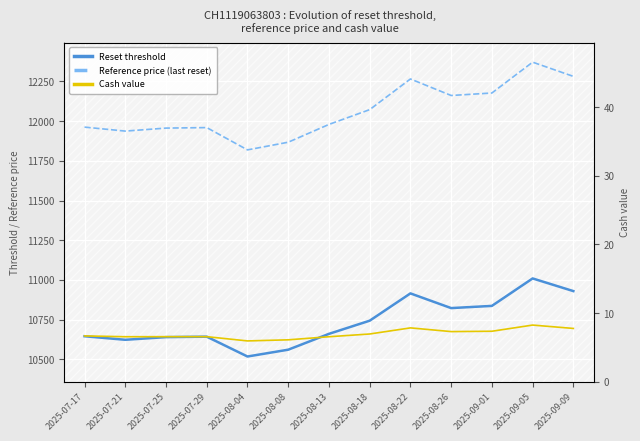

Rank the series at 2025-09-01 from highest to lowest value.

Reference price (last reset), Reset threshold, Cash value